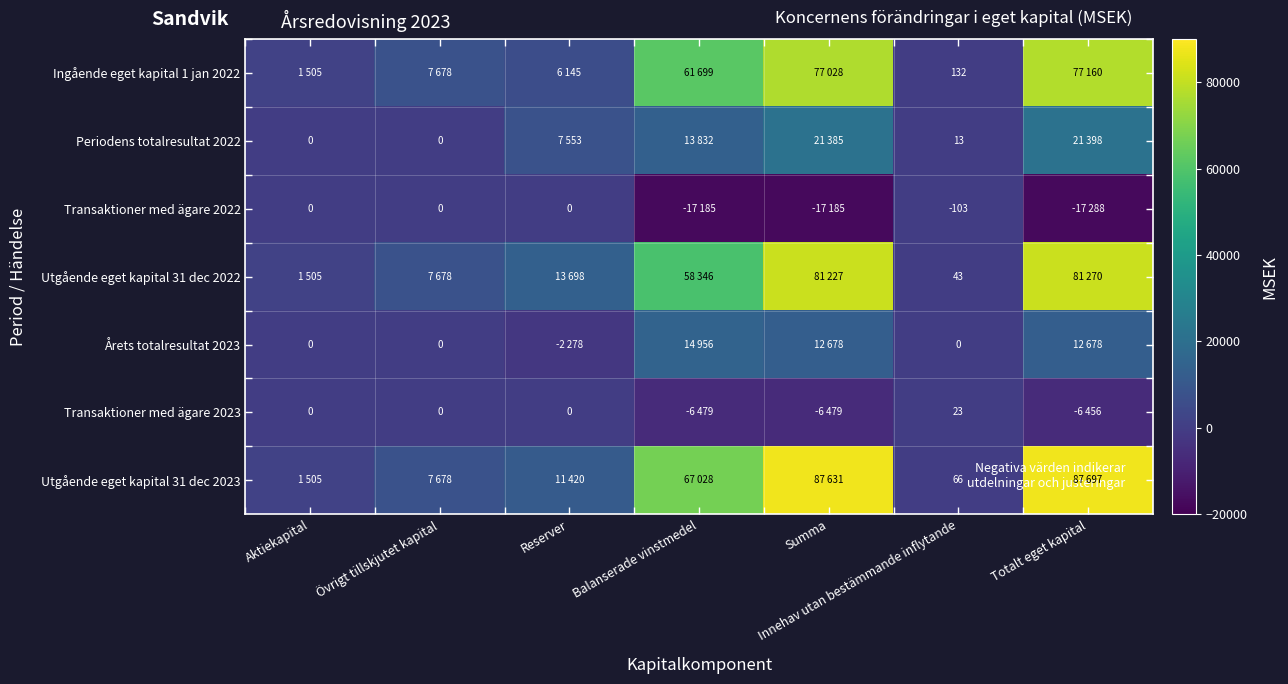

Which has a higher value, Balanserade vinstmedel or Innehav utan bestämmande inflytande?

Balanserade vinstmedel